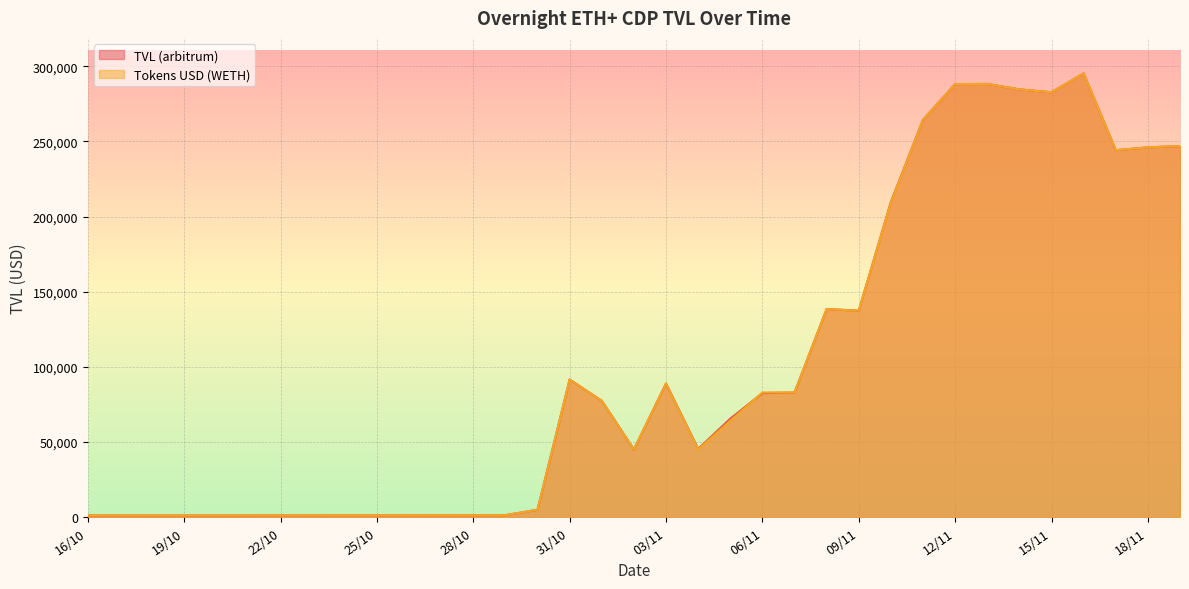

What is the sum of all Tokens USD (WETH) values?

3525736.3